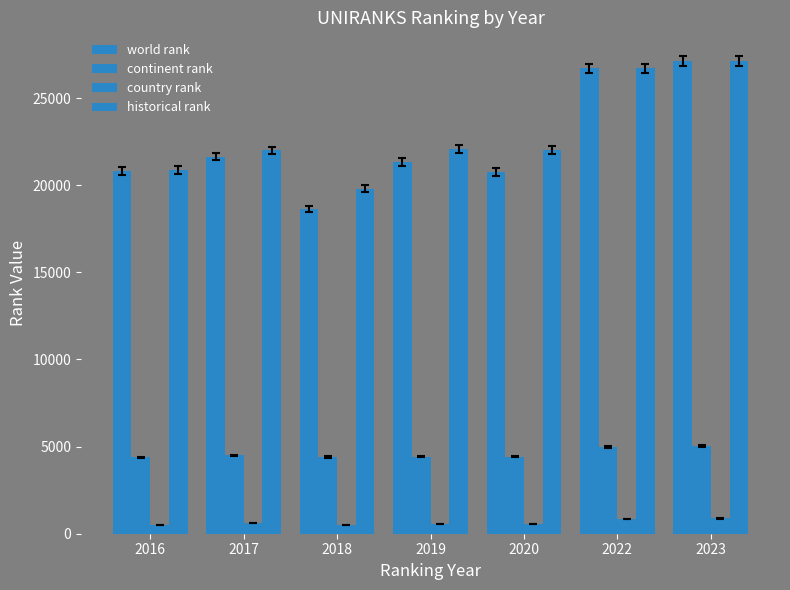

How many categories are shown in the chart?

7